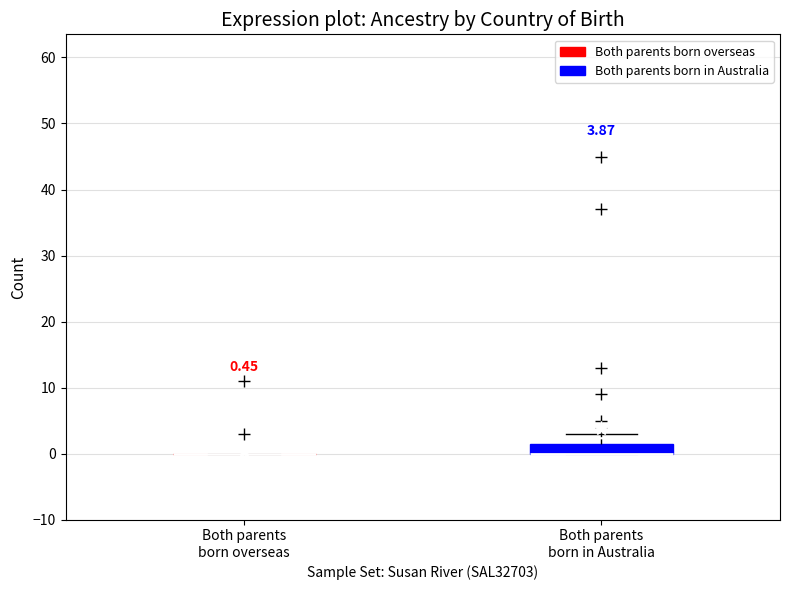

Which box is the tallest, from its lower edge to its upper edge?

Both parents born in Australia